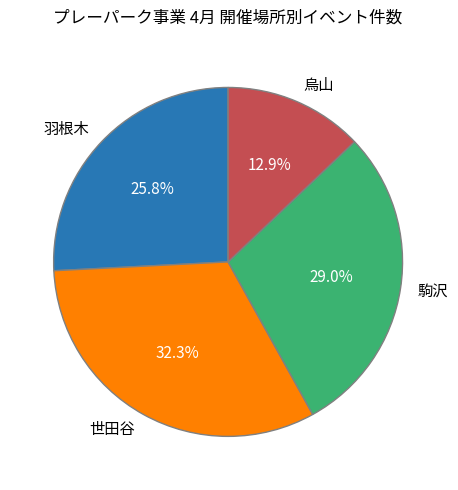

Which slice is the smallest?

烏山